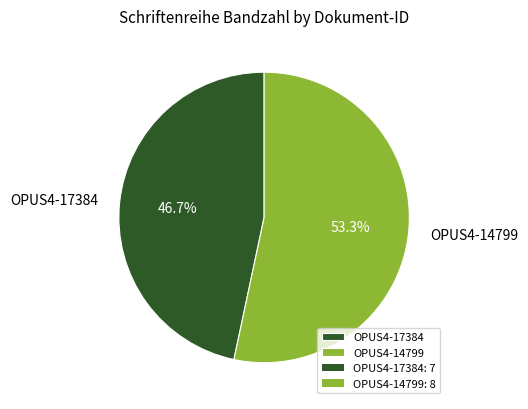

What is the largest slice in the pie chart?

OPUS4-14799